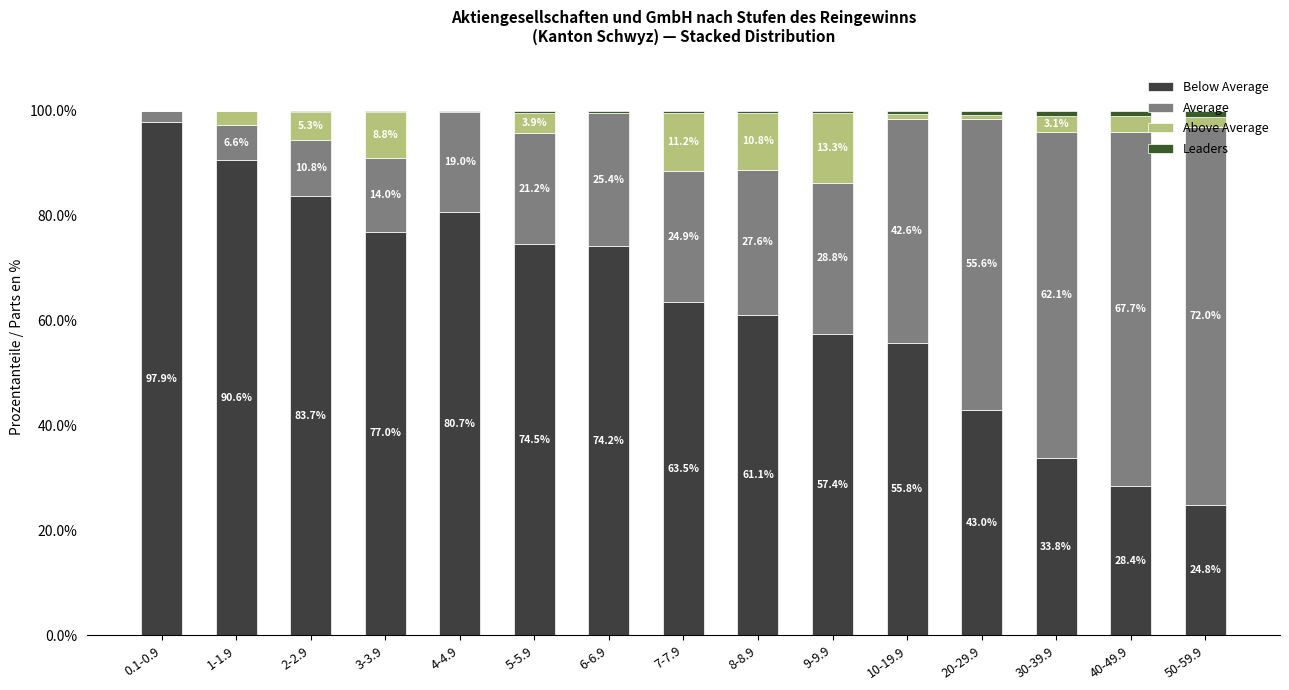

What is the average value of the Leaders series?

0.5